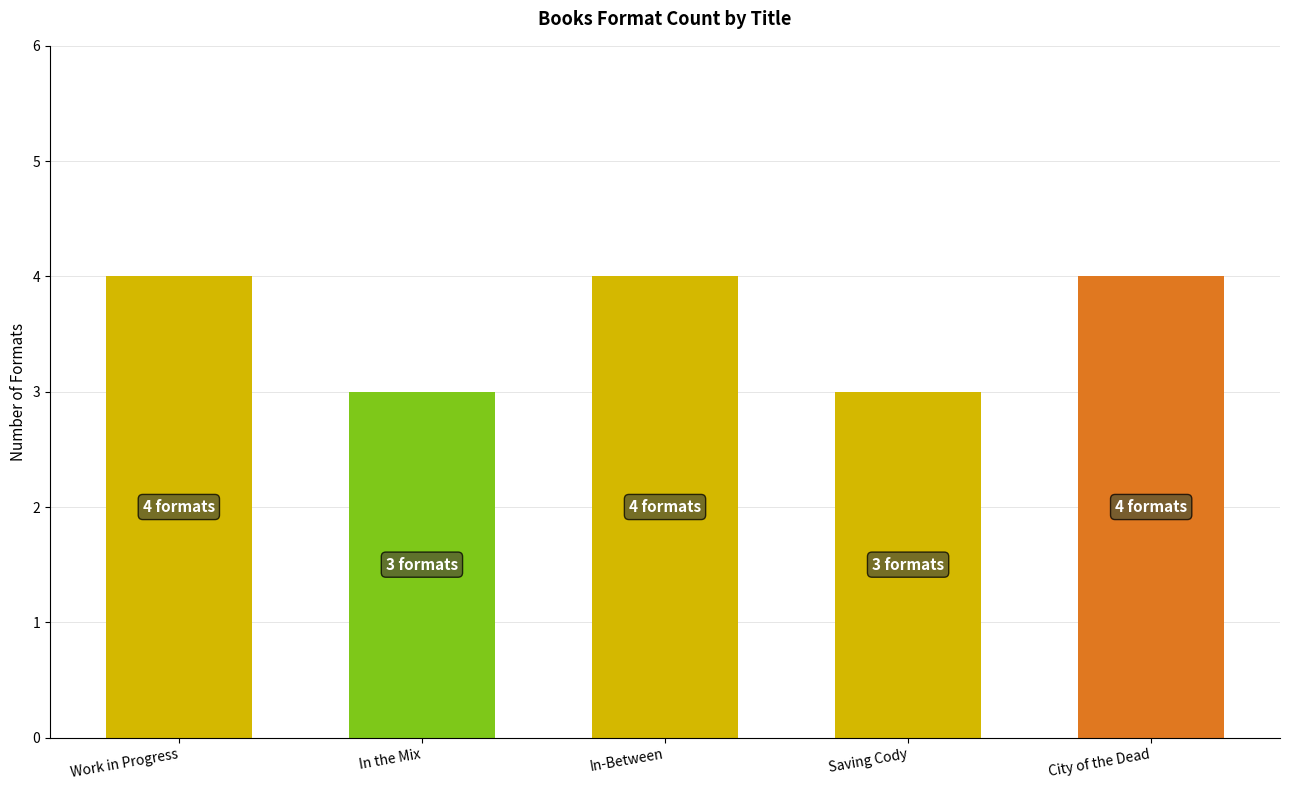

What is the difference between the maximum and minimum values?

1